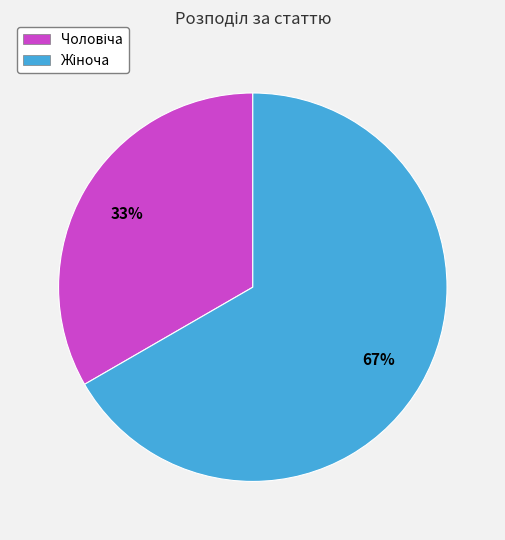

To the nearest percent, what is the average slice percentage?

50%